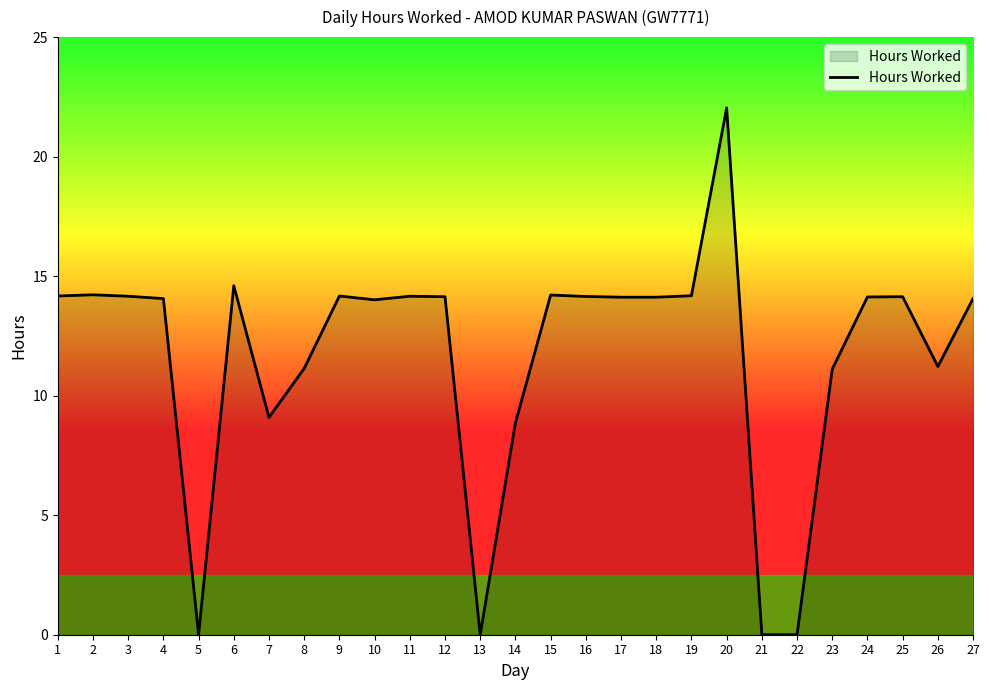

Which category has the highest value across all series?

20